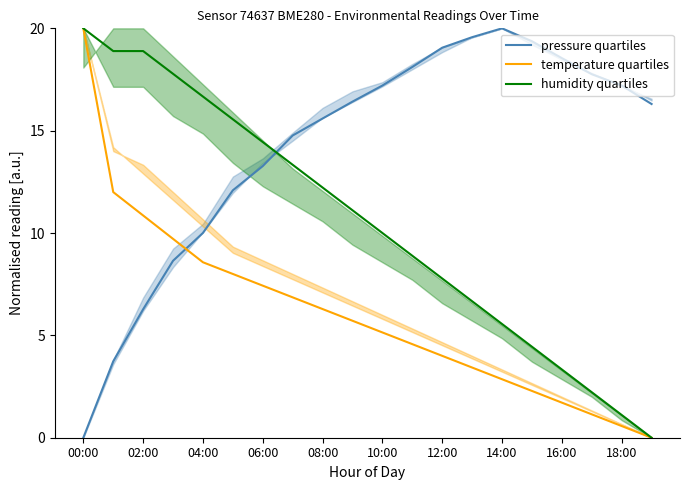

True or false: temperature quartiles and humidity quartiles cross at least once.

False